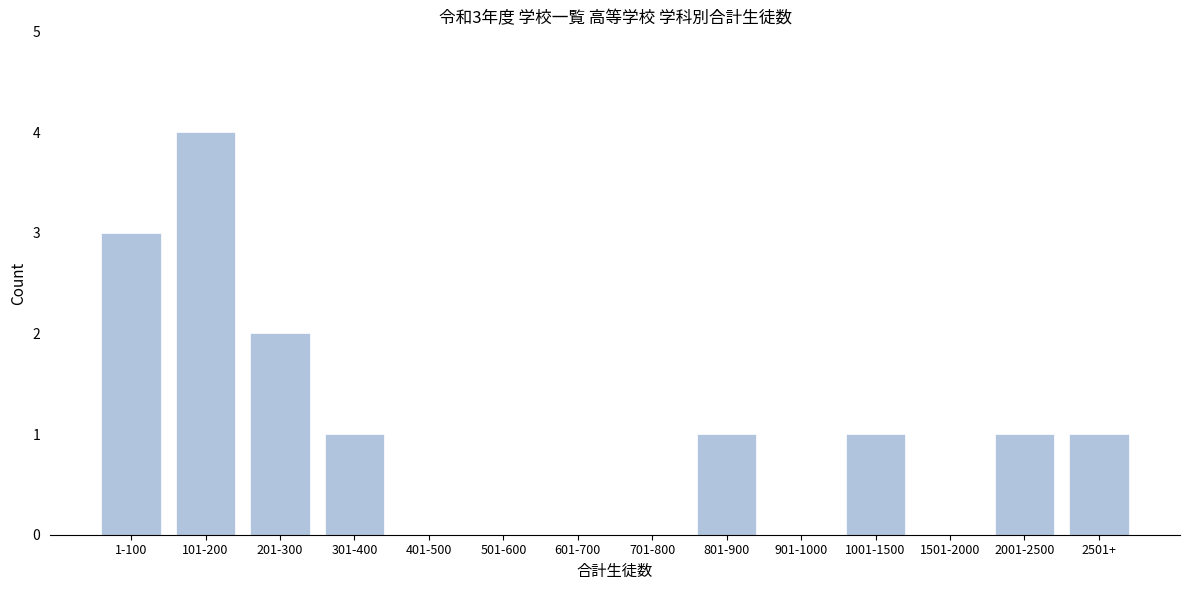

Reading right to left, list all the values displayed in this chart.

2501+=1	2001-2500=1	1501-2000=0	1001-1500=1	901-1000=0	801-900=1	701-800=0	601-700=0	501-600=0	401-500=0	301-400=1	201-300=2	101-200=4	1-100=3